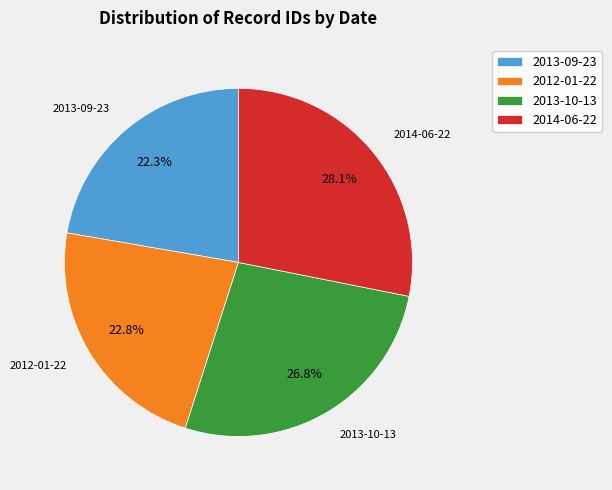

Which category has the biggest portion of the pie?

2014-06-22